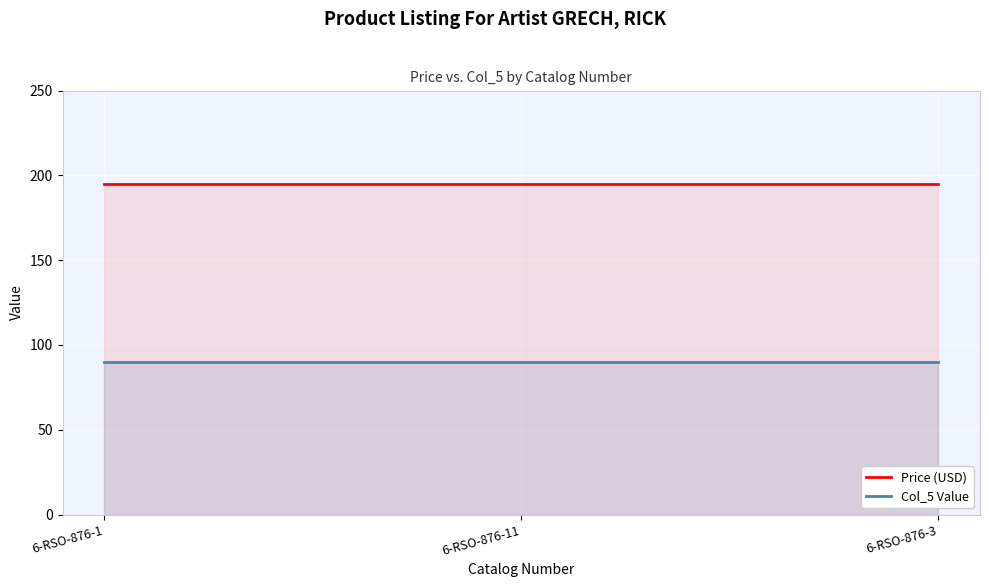

Which category has the lowest value across all series?

6-RSO-876-1